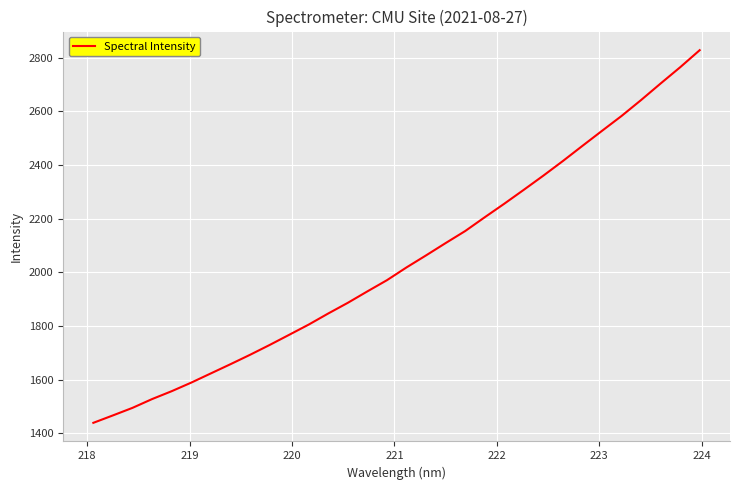

What is the maximum value shown in the chart?

2827.3